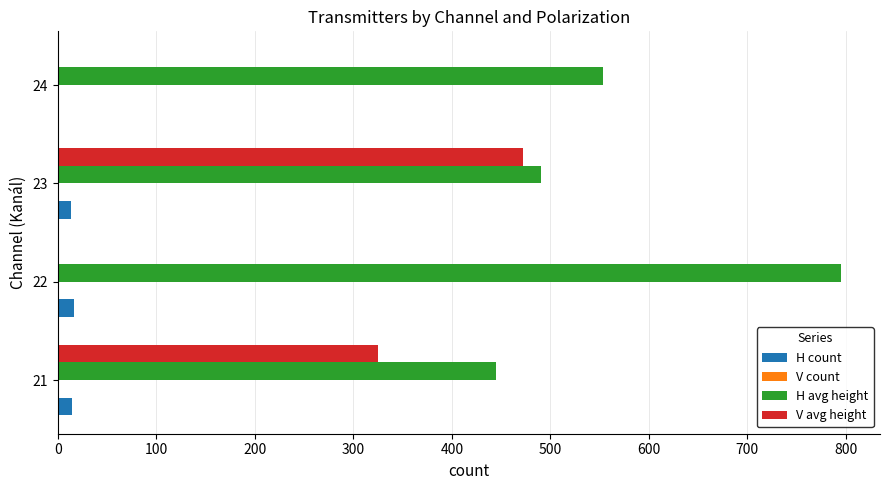

Is it true that H count equals 16 at 22?

True